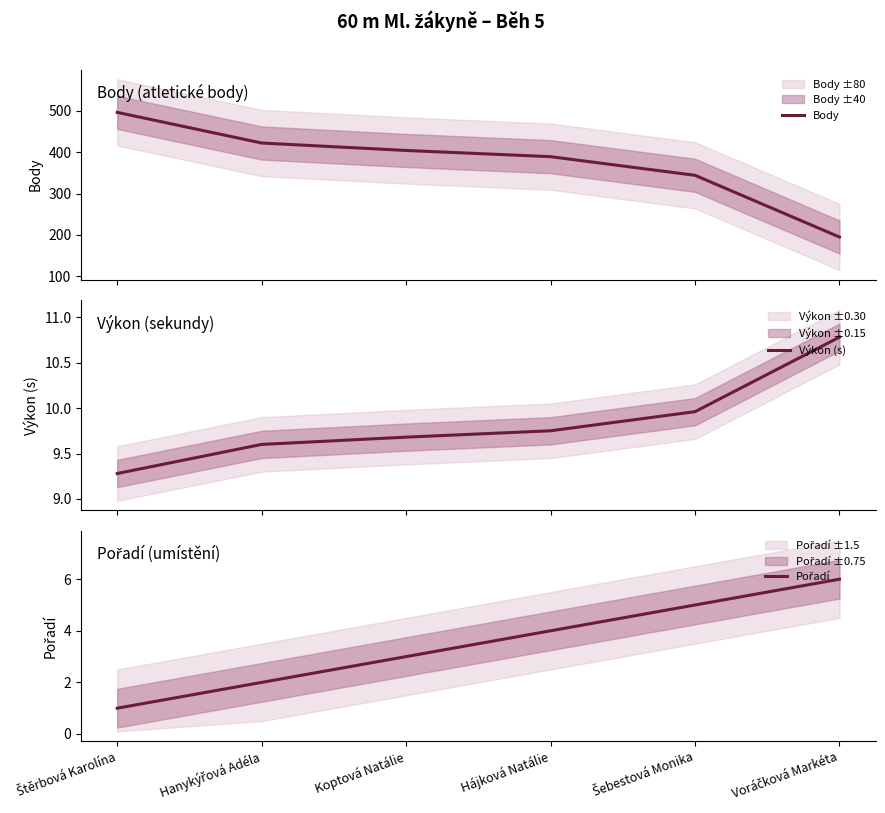

What is the spread (max minus min) of values at Šebestová Monika?

339.0